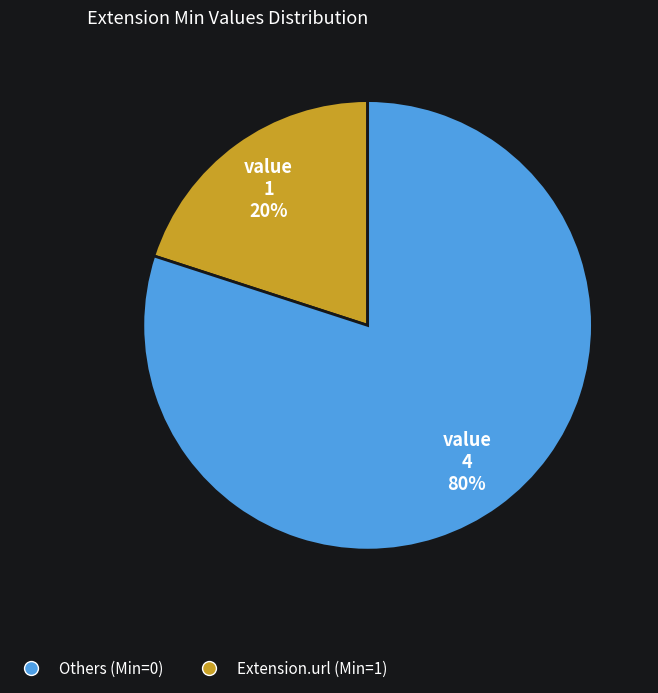

To the nearest percent, what is the difference between the largest and smallest slice percentages?

60%